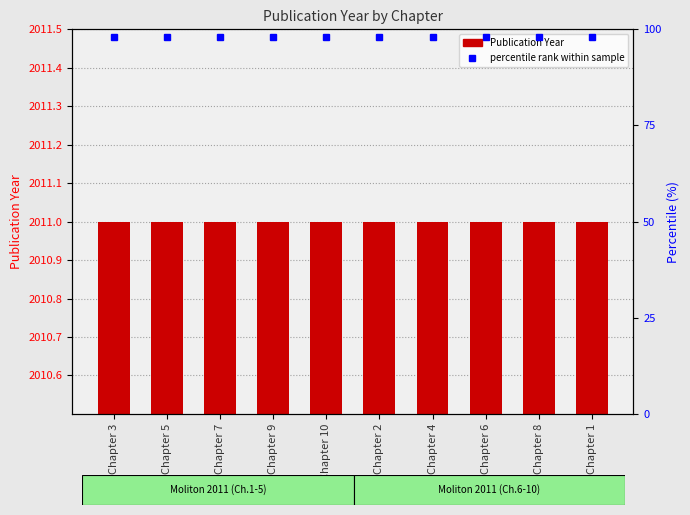

Which series changed the most between Chapter 9 and Chapter 1?

Publication Year